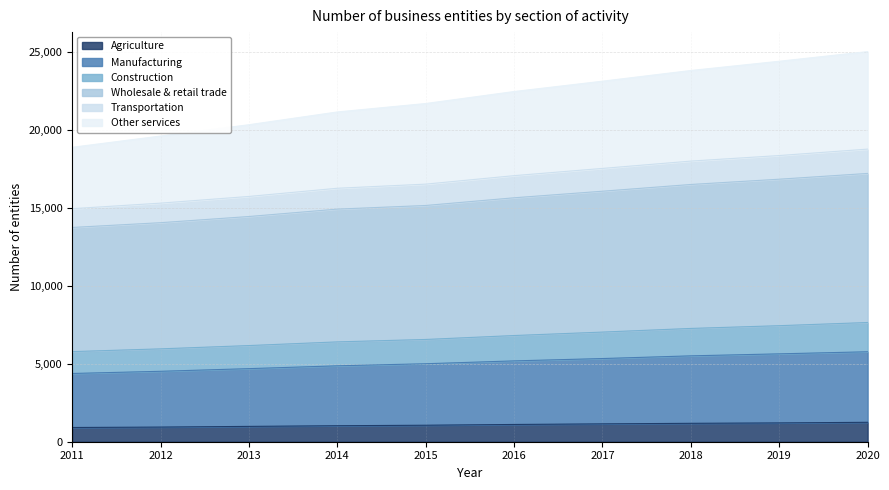

What is the difference between the Wholesale & retail trade values at 2016 and 2017?

463